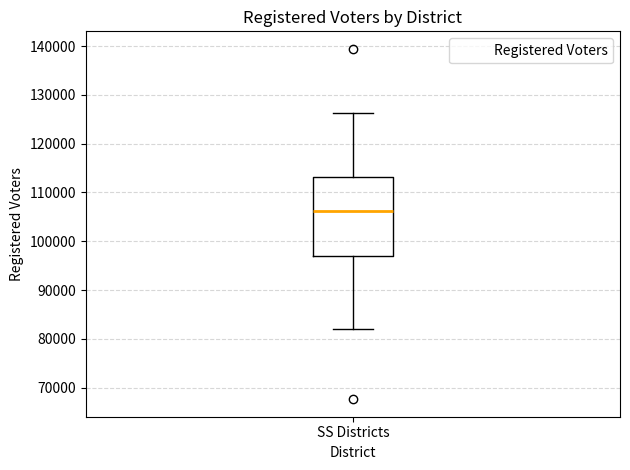

Read this box plot against the y-axis: the position of the median line, the range covered by the box, and the ends of both whiskers. The values are not printed on the chart, so give them approximately, as read against the axis.

median 106000, box 97000 to 113000, whiskers 82000 to 126000